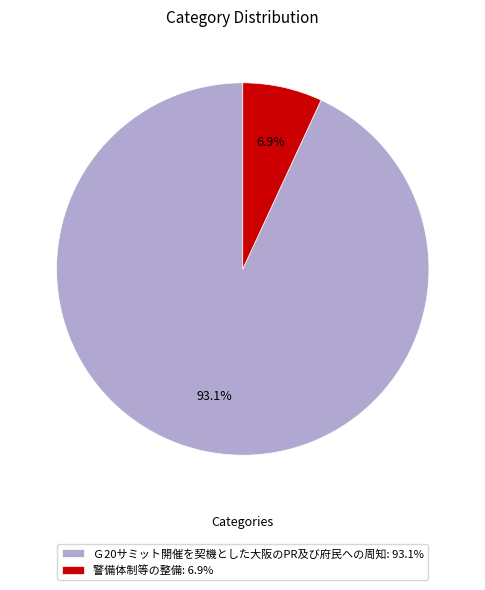

Rank the categories by value from lowest to highest.

警備体制等の整備, Ｇ20サミット開催を契機とした大阪のPR及び府民への周知